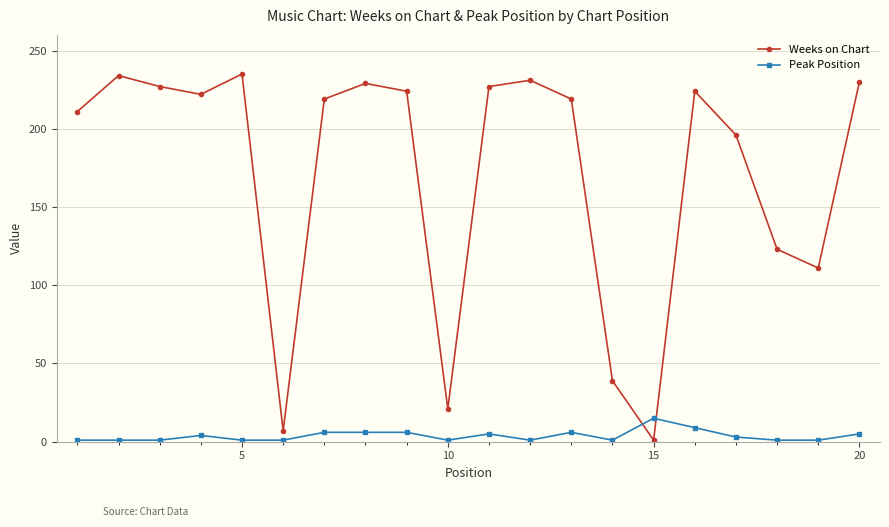

What is the sum of all Weeks on Chart values?

3430